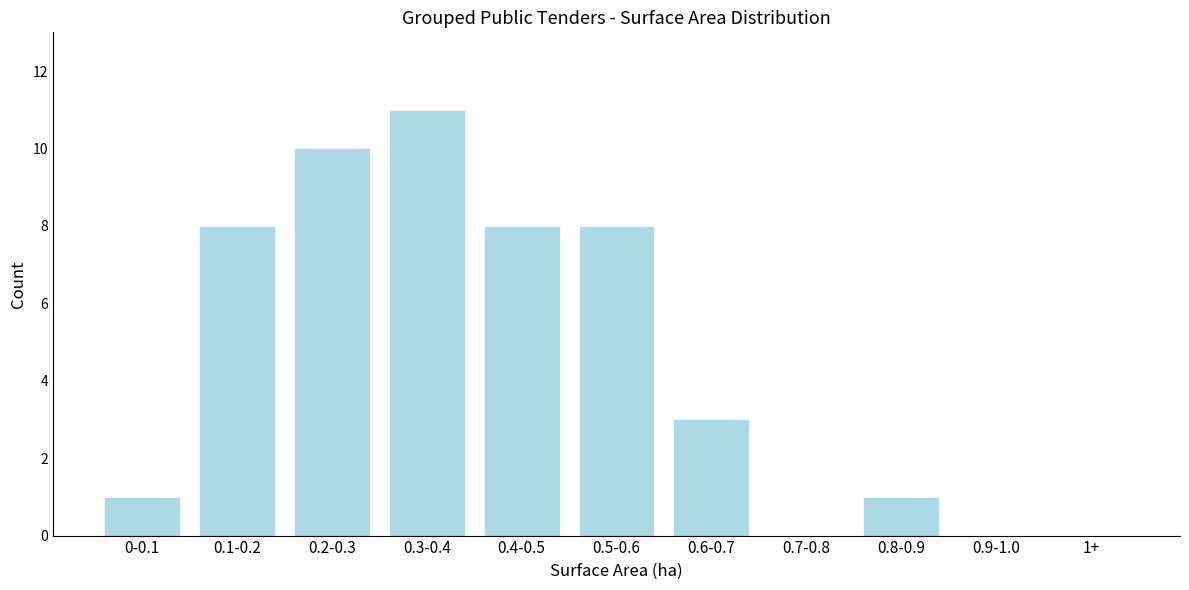

Reading right to left, what are all the values shown in this chart?

1+=0	0.9-1.0=0	0.8-0.9=1	0.7-0.8=0	0.6-0.7=3	0.5-0.6=8	0.4-0.5=8	0.3-0.4=11	0.2-0.3=10	0.1-0.2=8	0-0.1=1